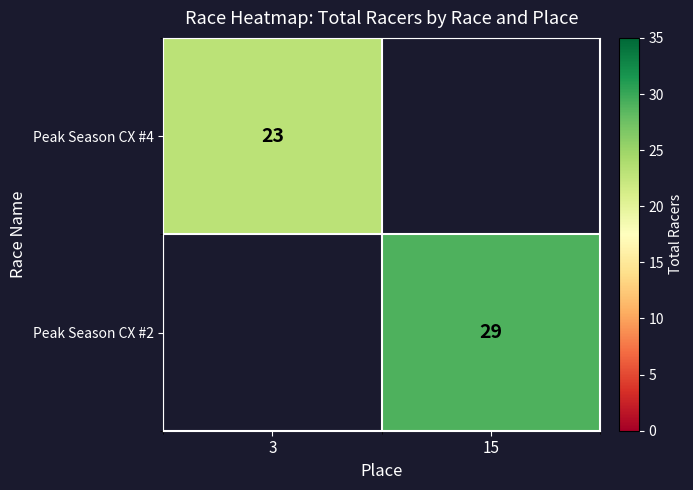

The value of Peak Season CX #2 at 15 is 29. True or false?

True